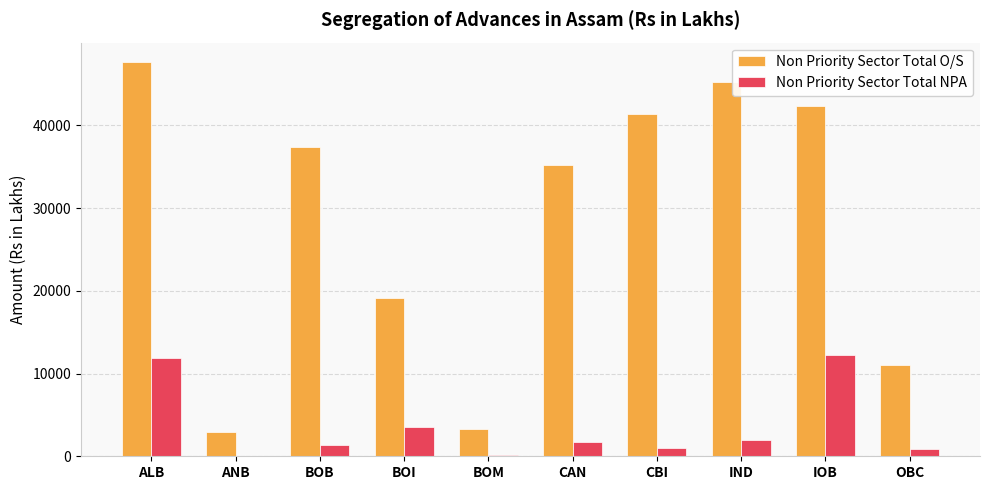

How many groups of bars are there?

10